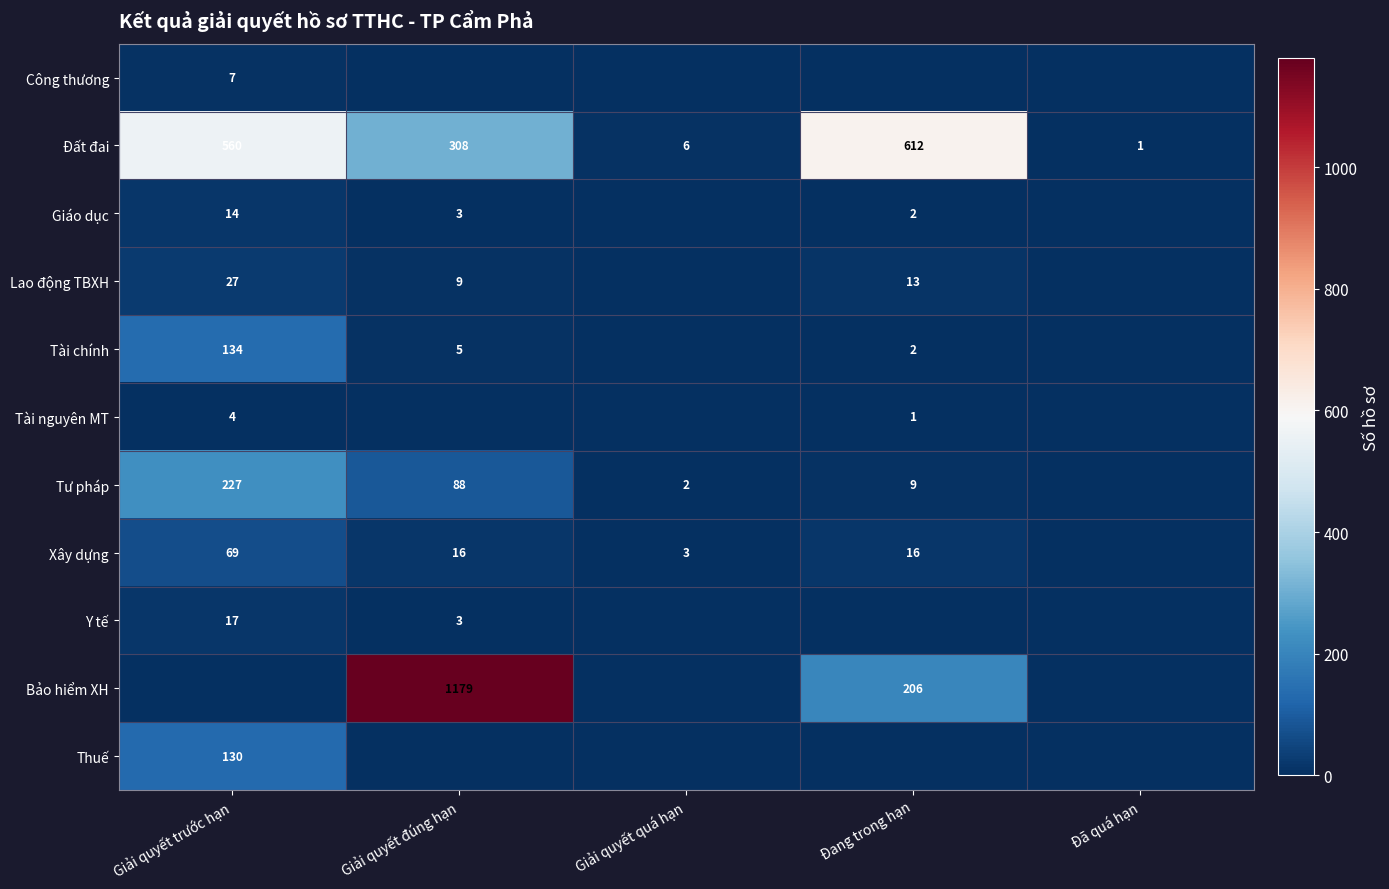

True or false: Tài chính has a value of 1 at Đang trong hạn.

False